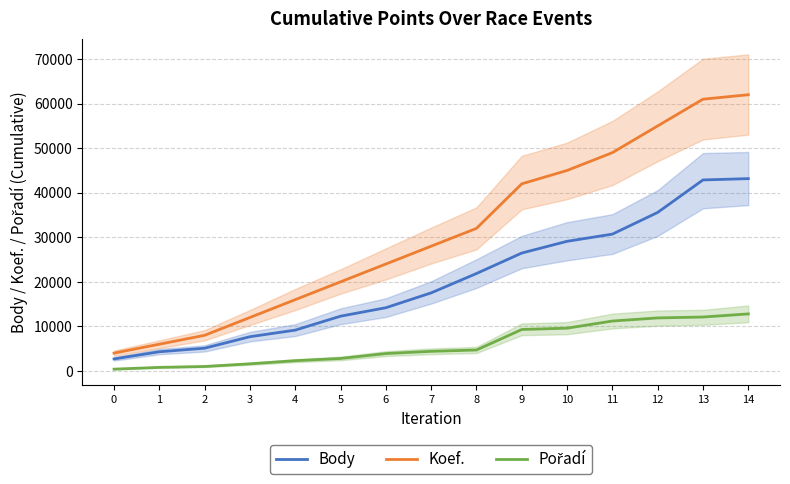

List the series in order of their overall mean, lowest first.

Pořadí, Body, Koef.